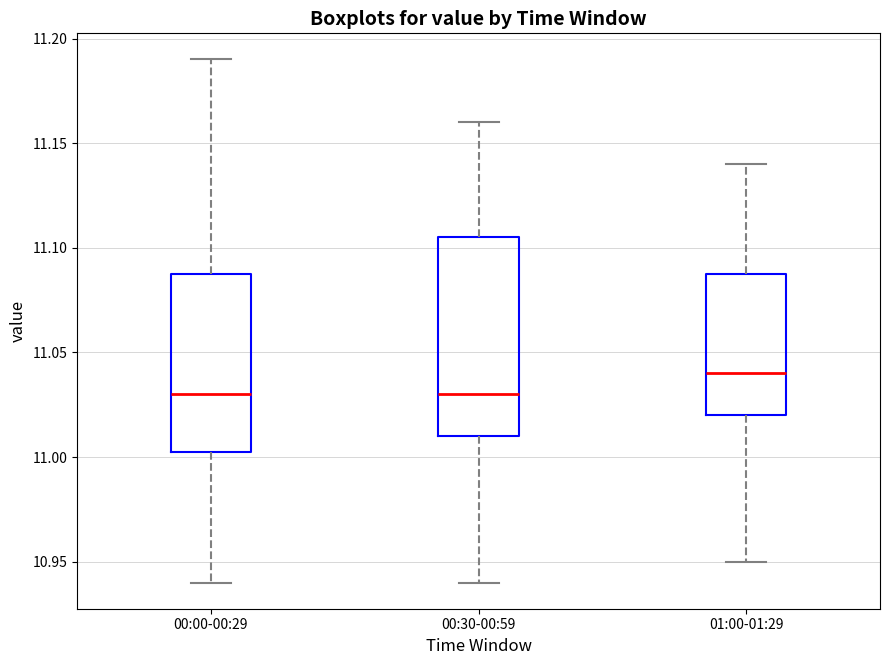

Where does the lower whisker of the box for 01:00-01:29 end on the y-axis? The values are not printed on the chart, so give them approximately, as read against the axis.

10.950